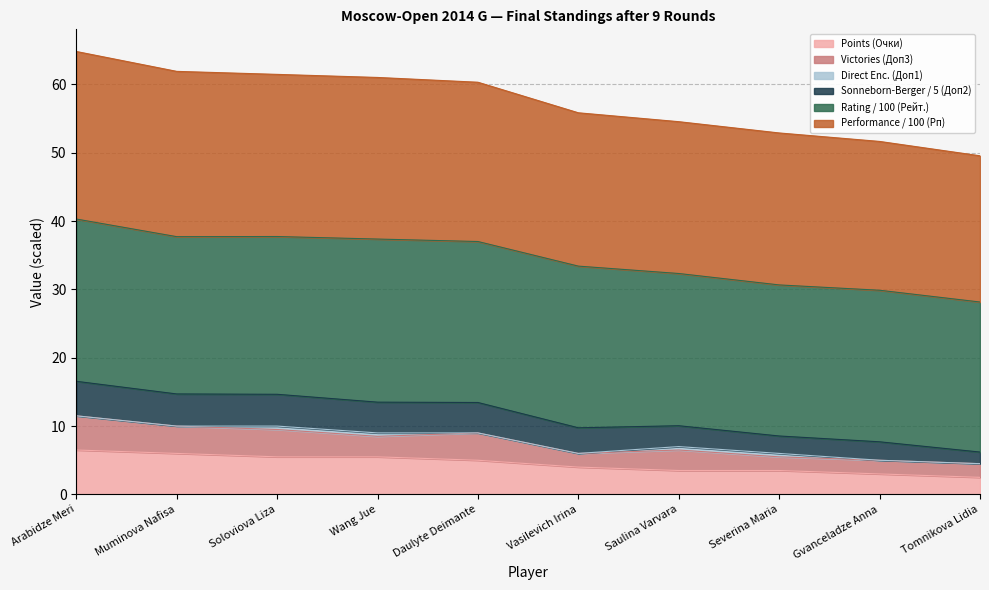

How many values in the Points (Очки) series are below 5?

5